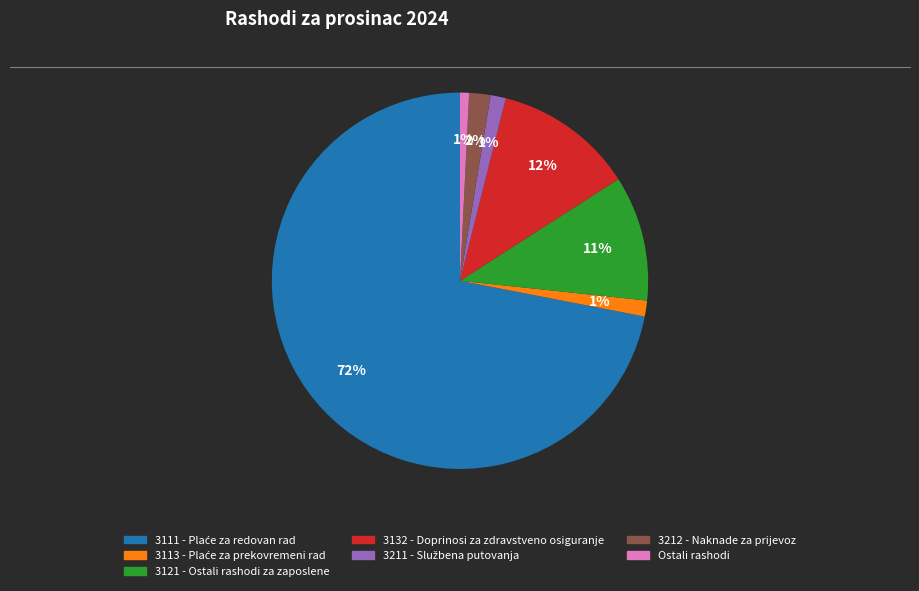

Combined, do 3212 - Naknade za prijevoz and Ostali rashodi account for over 50%?

No